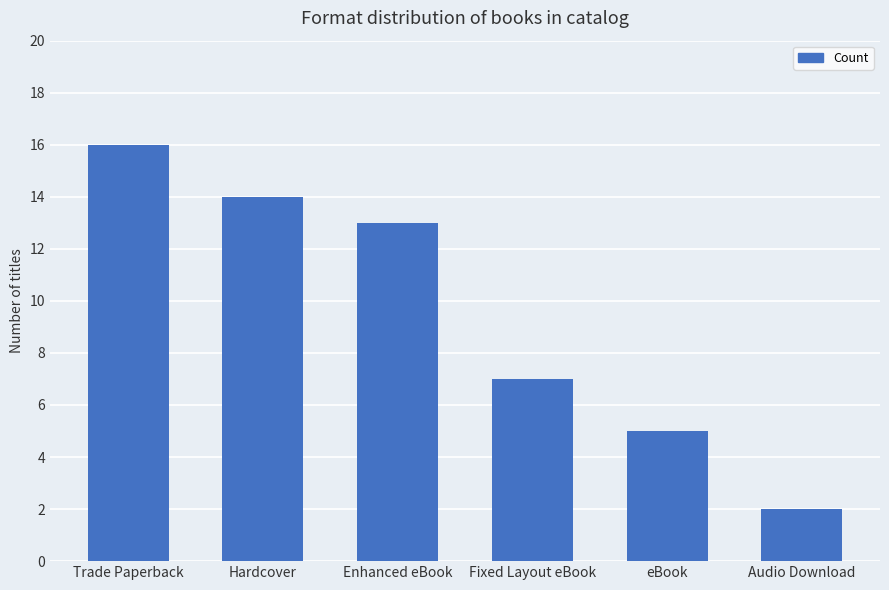

What is the sum of the values at eBook and Audio Download?

7